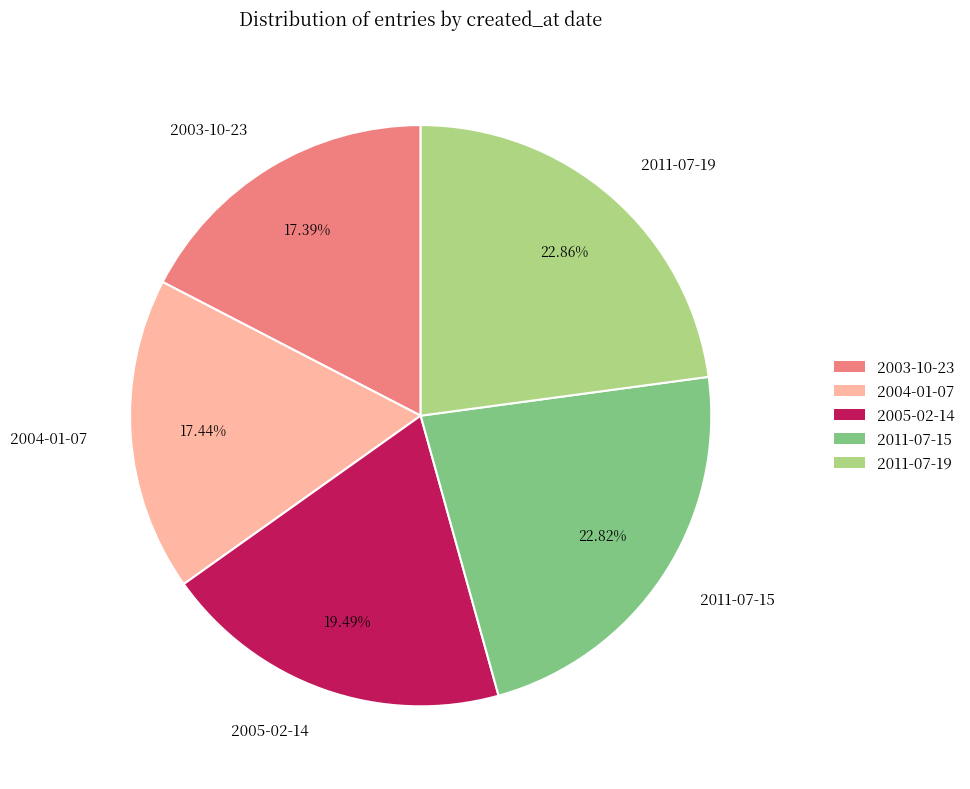

Does any single category account for the majority?

No